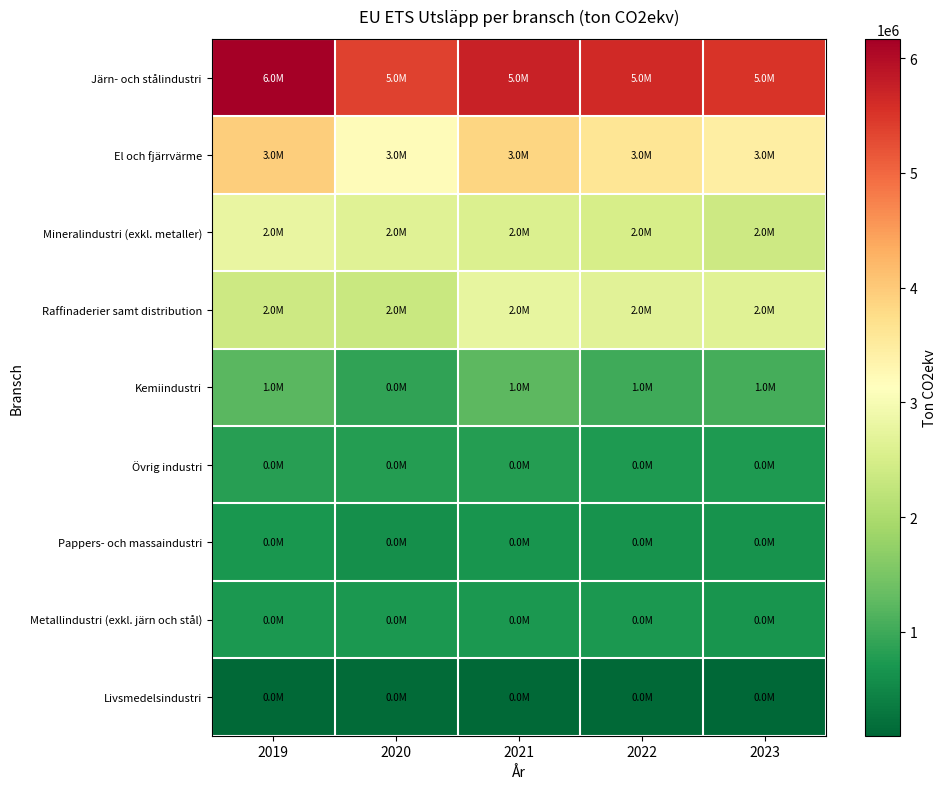

Reading right to left, list all the values displayed in this chart.

Järn- och stålindustri: 2023=5523173	2022=5632473	2021=5723126	2020=5378831	2019=6167290
El och fjärrvärme: 2023=3455758	2022=3607384	2021=3851273	2020=3182369	2019=3944738
Mineralindustri (exkl. metaller): 2023=2381280	2022=2507101	2021=2572110	2020=2649677	2019=2786228
Raffinaderier samt distribution: 2023=2652799	2022=2671892	2021=2766327	2020=2332033	2019=2391596
Kemiindustri: 2023=1056307	2022=1000359	2021=1236746	2020=881351	2019=1229904
Övrig industri: 2023=739604	2022=745142	2021=799964	2020=798374	2019=826143
Pappers- och massaindustri: 2023=650190	2022=648001	2021=666287	2020=616606	2019=696323
Metallindustri (exkl. järn och stål): 2023=664916	2022=715389	2021=721216	2020=719504	2019=733646
Livsmedelsindustri: 2023=95404	2022=129845	2021=139419	2020=146834	2019=119226